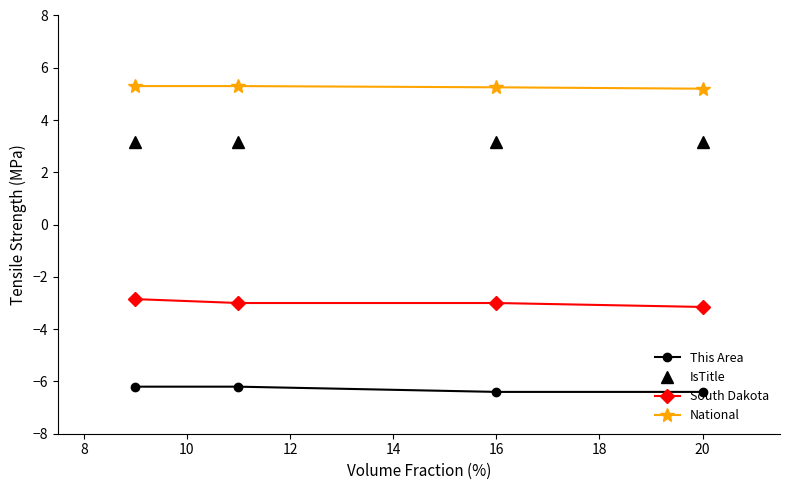

Does the chart have visible grid lines?

No